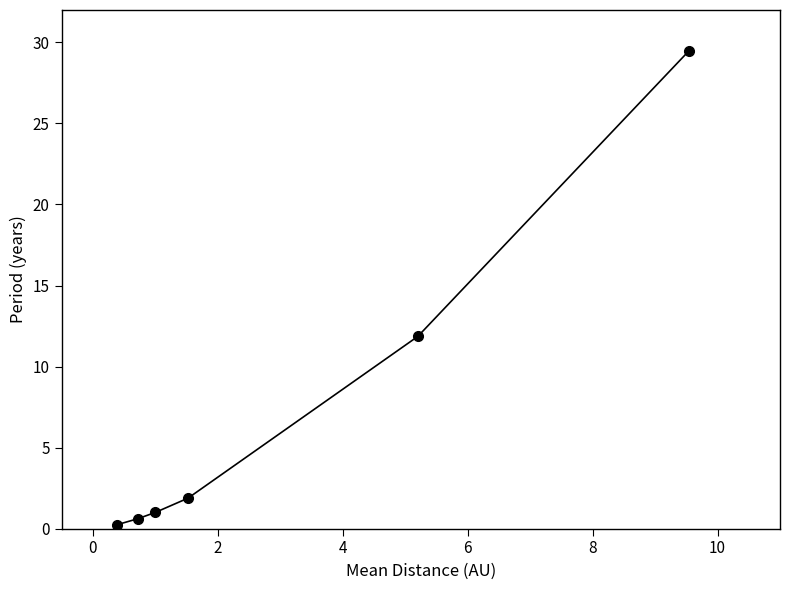

What is the difference between the maximum and minimum values?

29.2